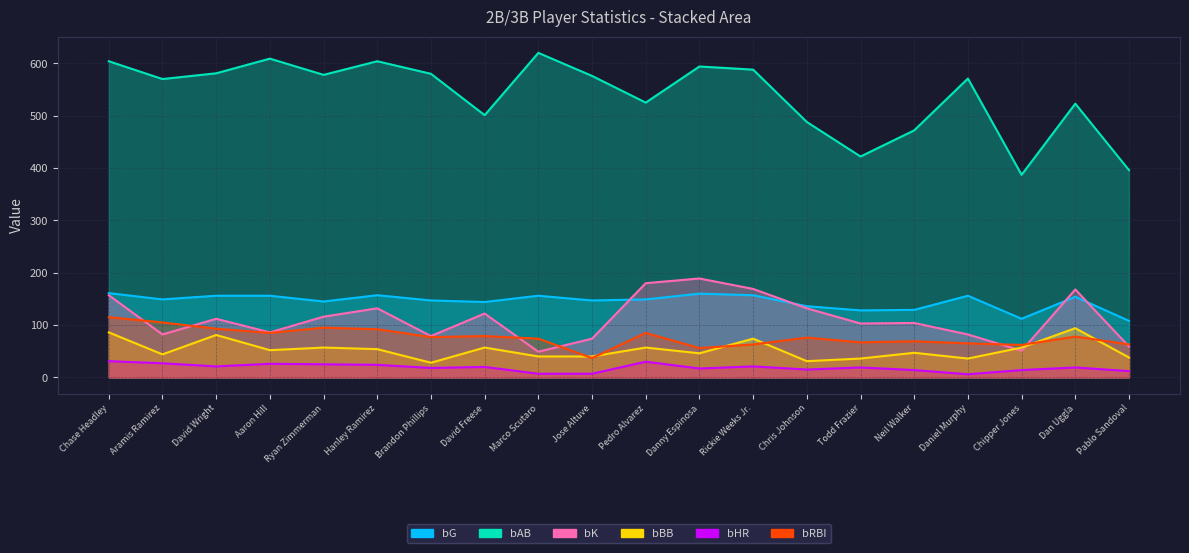

The bG series shows 112 at Chipper Jones. True or false?

True